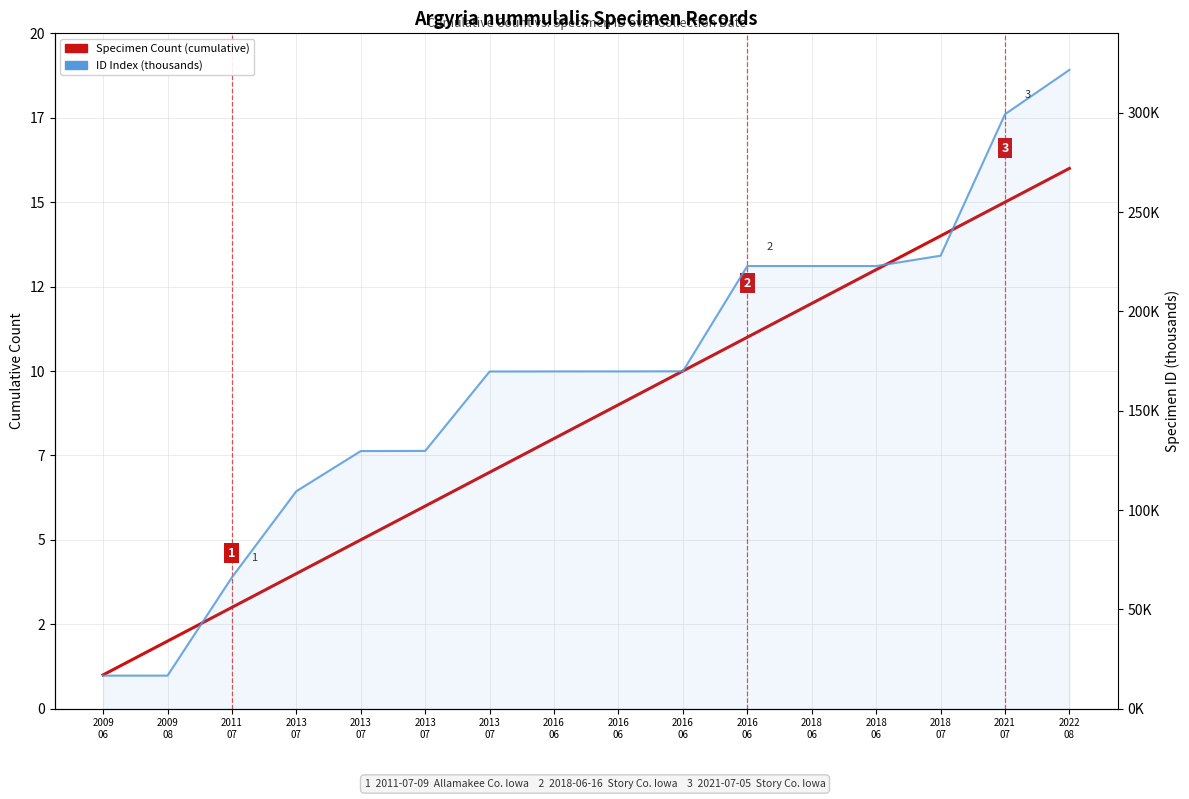

How many data points does each series have?

16